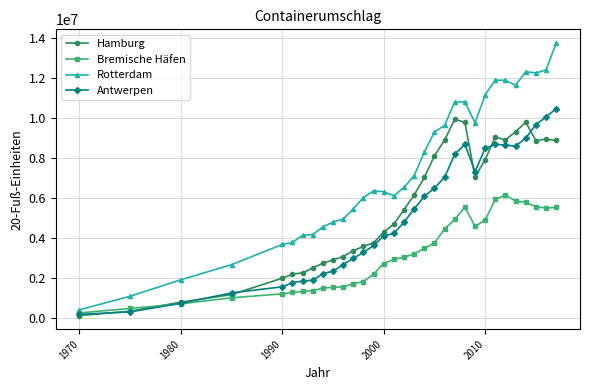

Rank the series by their maximum value, from highest to lowest.

Rotterdam, Antwerpen, Hamburg, Bremische Häfen